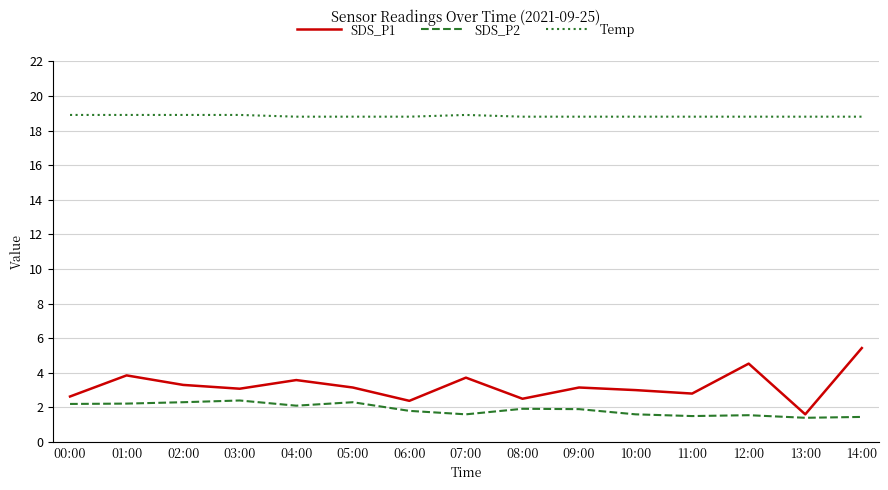

What is the maximum value for SDS_P2?

2.4